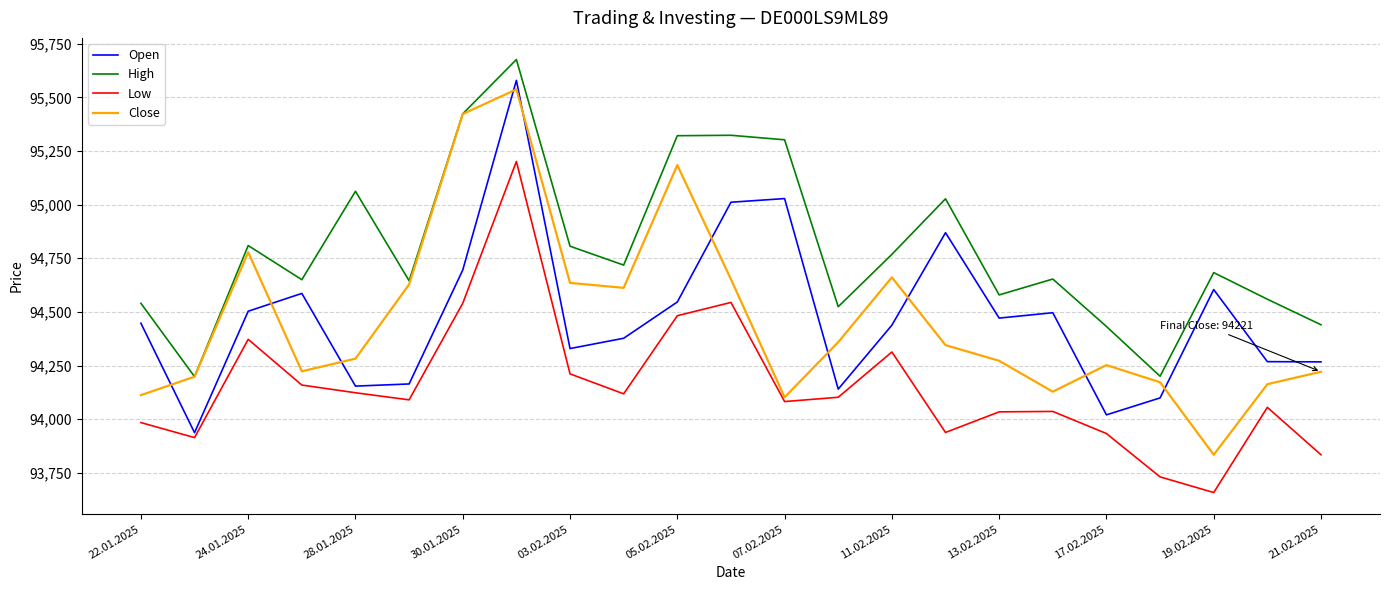

What is the maximum value for Low?

95201